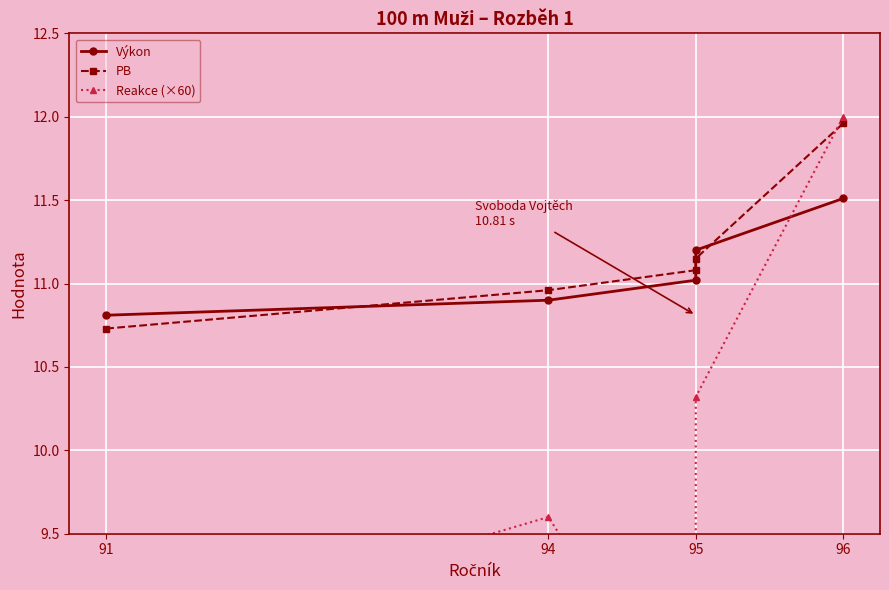

True or false: Výkon and PB intersect in this chart.

True